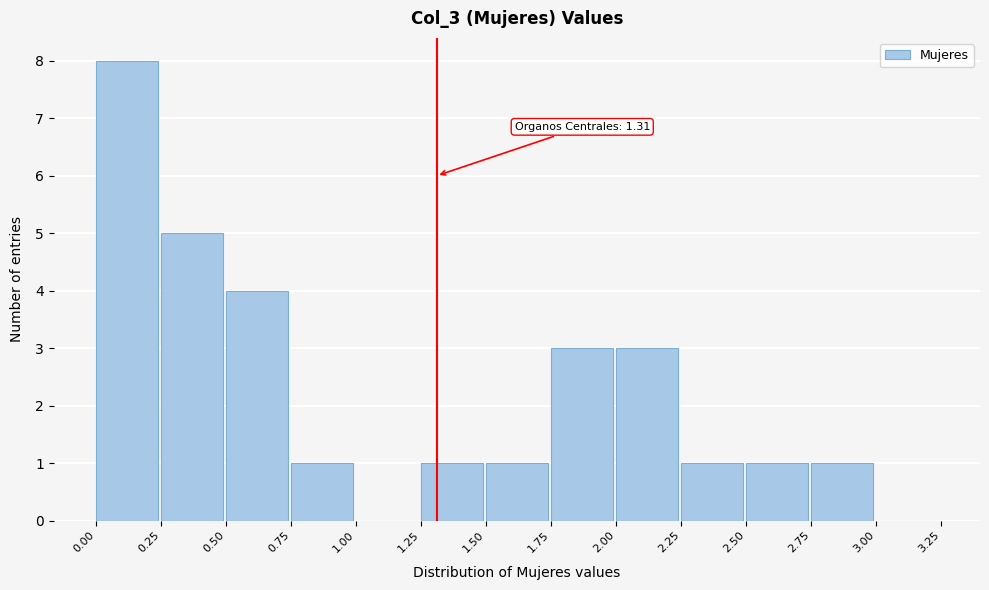

Over which range of the x-axis is the bar tallest?

0.00 to 0.25